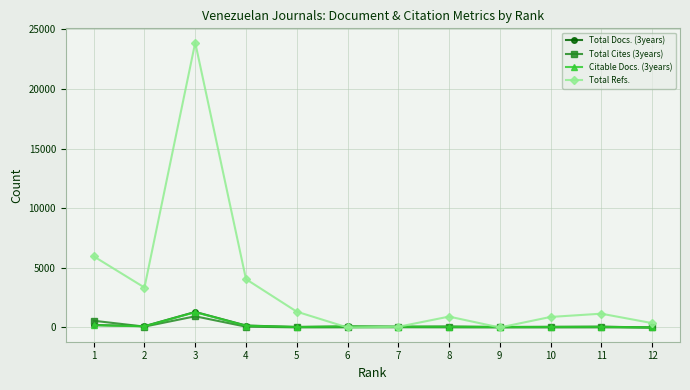

At which category does Total Refs. reach its first local peak?

3